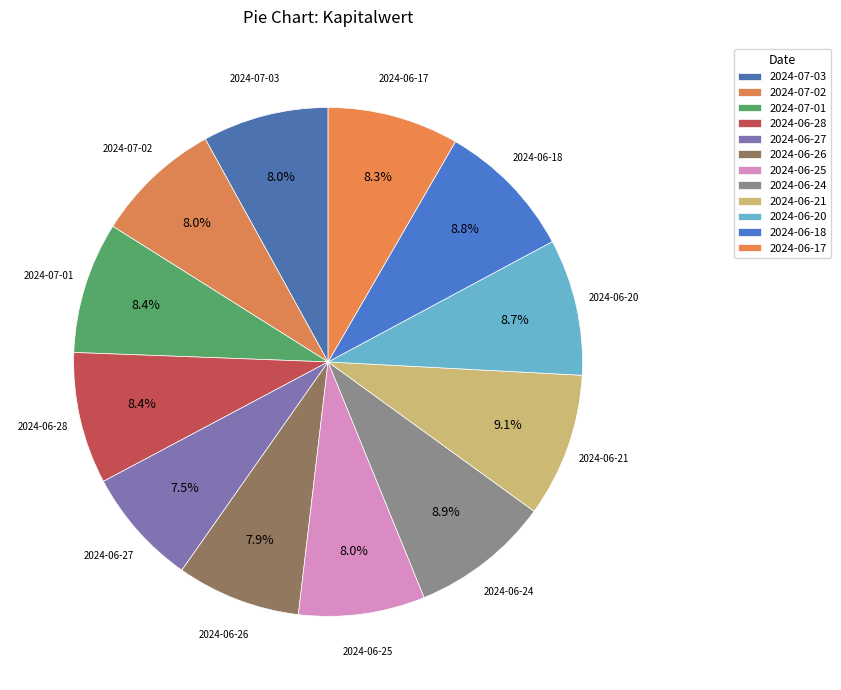

Which has a higher value, 2024-06-18 or 2024-06-26?

2024-06-18